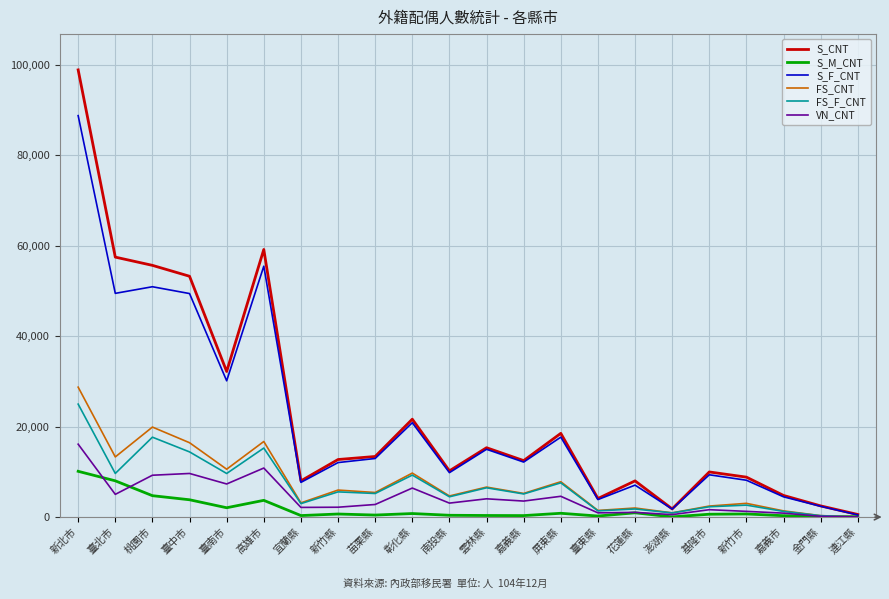

Is it true that S_F_CNT equals 12163 at 嘉義縣?

True